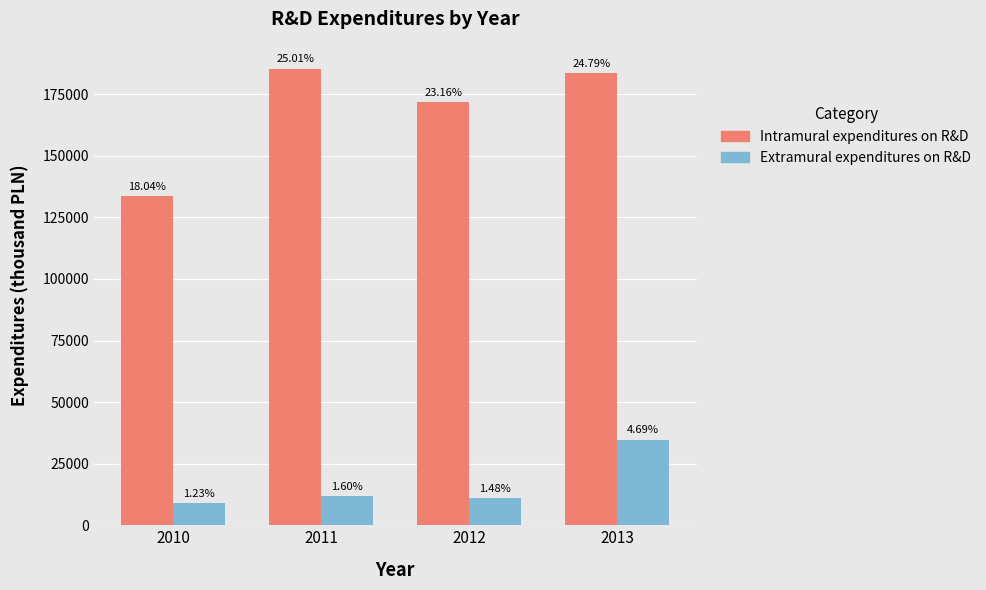

At 2010, list the series in order from largest to smallest.

Intramural expenditures on R&D, Extramural expenditures on R&D